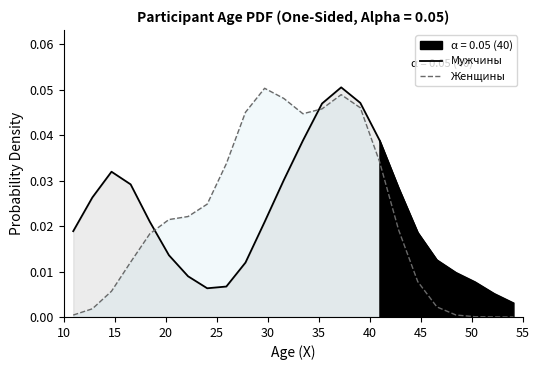

At how many categories does at least one series exceed 0?

24